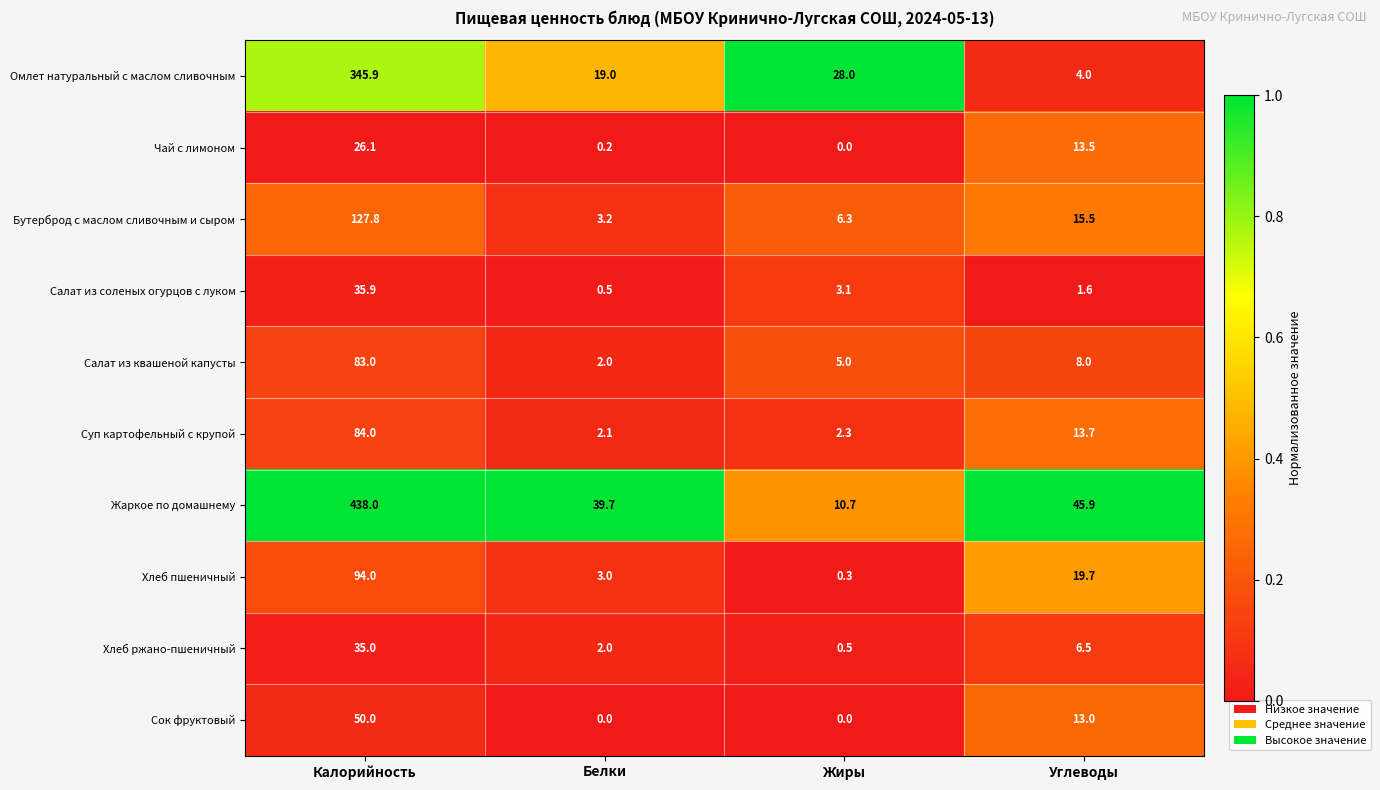

What is the greatest value displayed?

438.0